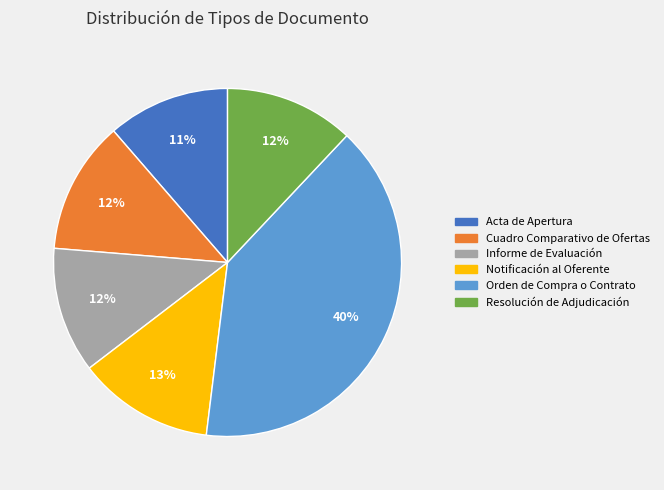

True or false: Cuadro Comparativo de Ofertas accounts for 23% of the total.

False